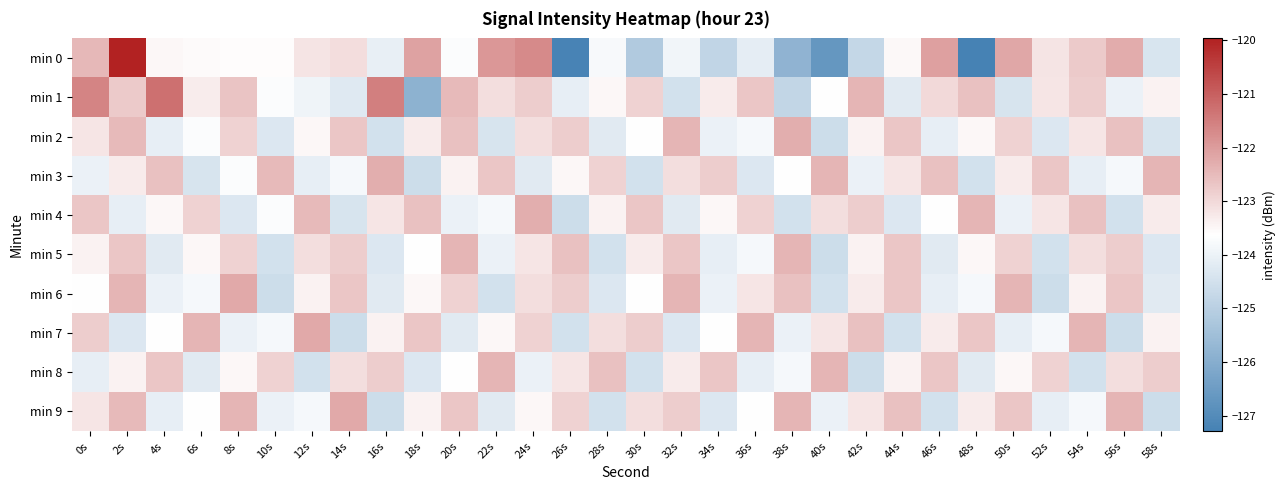

List the series in order of their peak value, highest first.

min 0, min 1, min 6, min 7, min 9, min 2, min 3, min 4, min 5, min 8